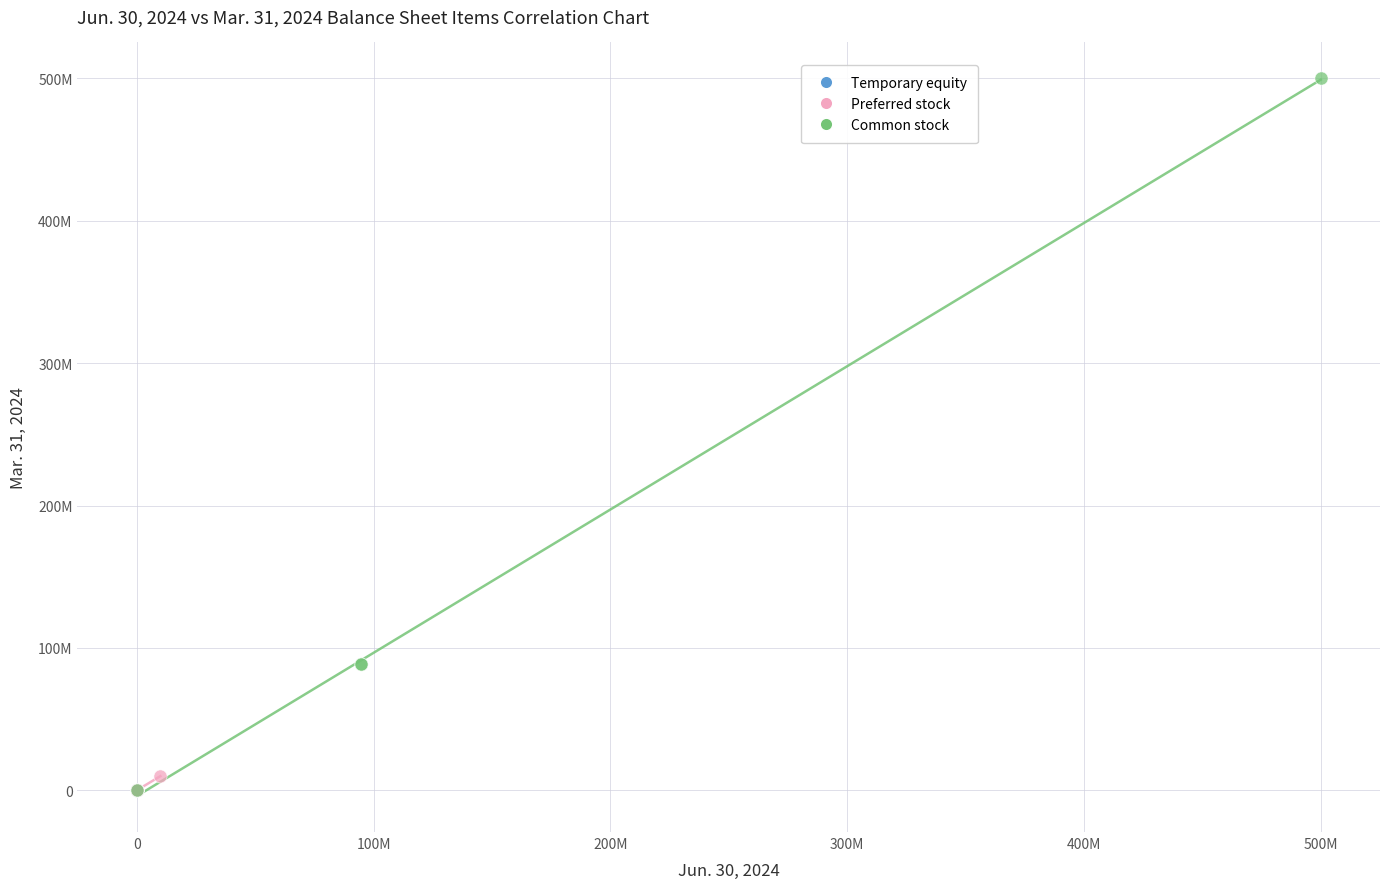

What are all the series names shown in the legend?

Temporary equity, Preferred stock, Common stock